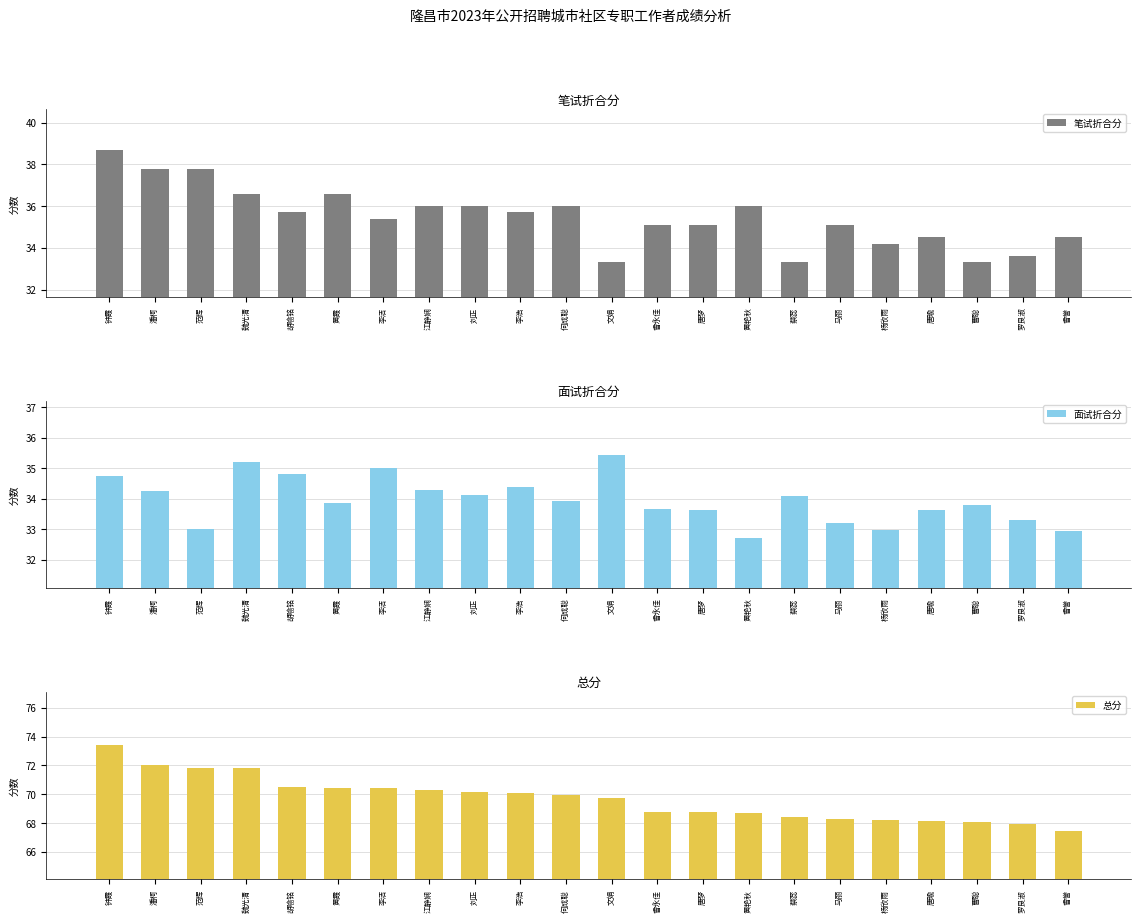

Which series has the largest total across all categories?

总分